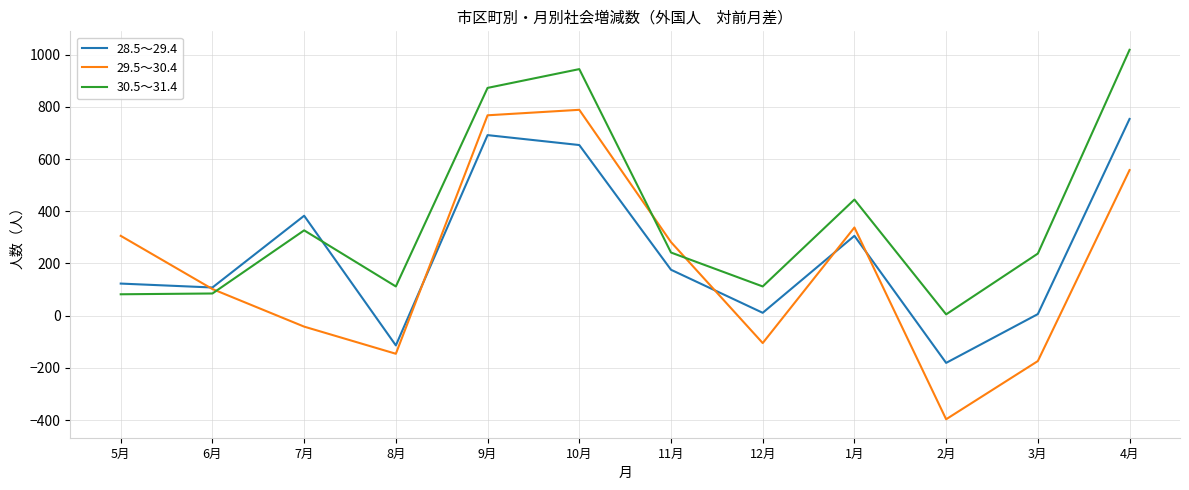

At which category does 28.5～29.4 reach its first local peak?

7月